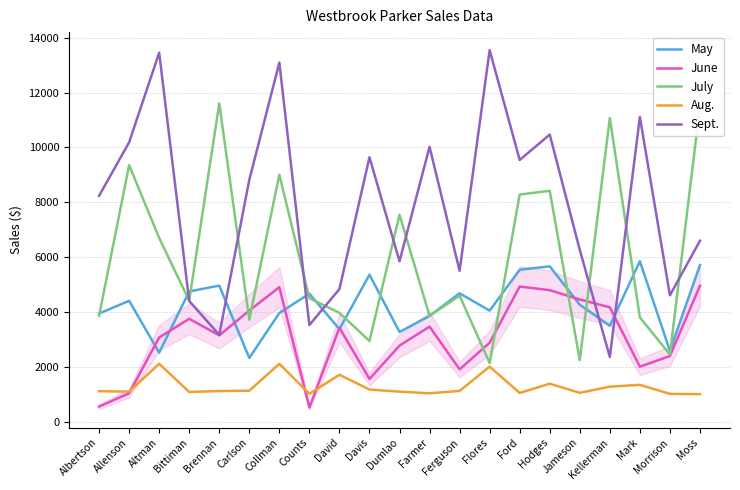

What is the lowest value of the Aug. series?

1010